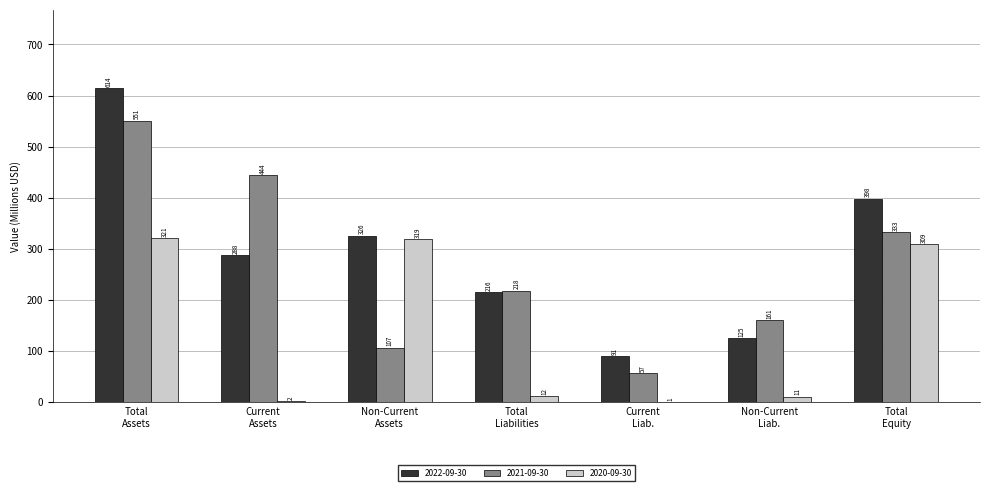

What is the maximum value for 2021-09-30?

551.0